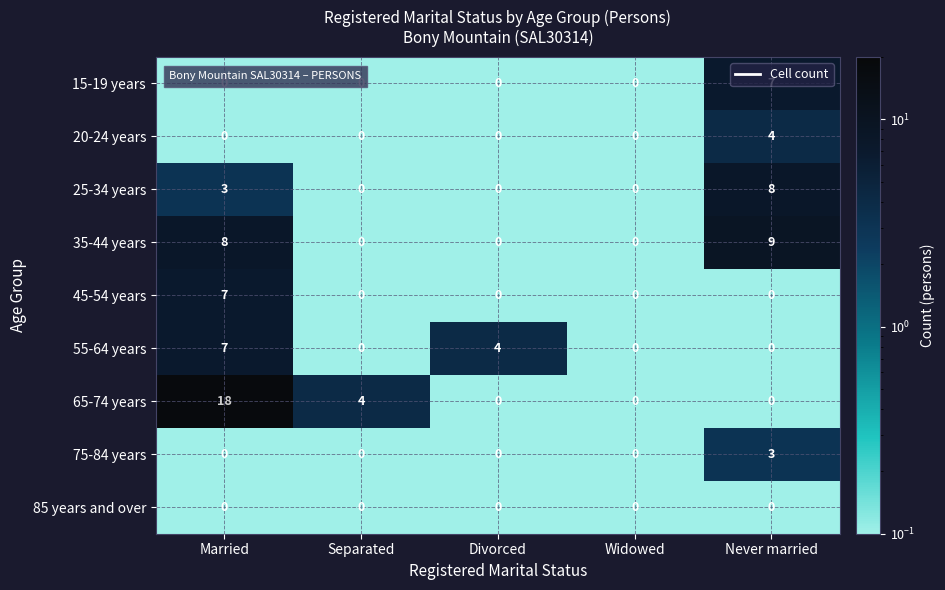

What is the sum of all 15-19 years values?

7